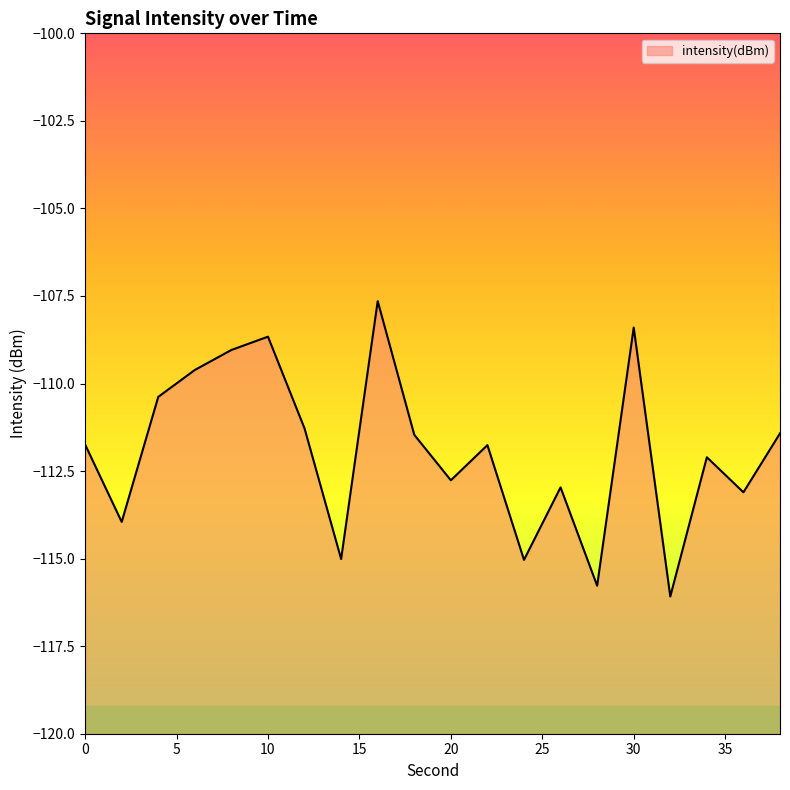

What is the change in value from 28 to 32?

-0.3